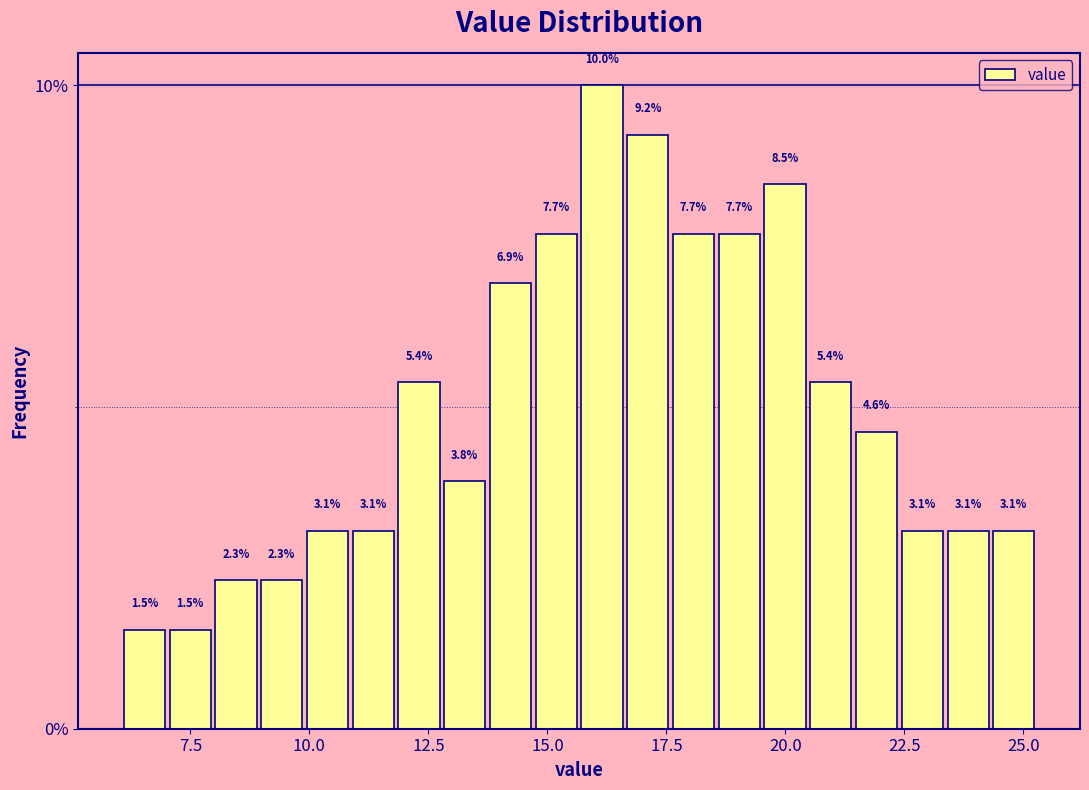

Read against the x-axis, roughly where is the centre of the tallest bar?

16.0